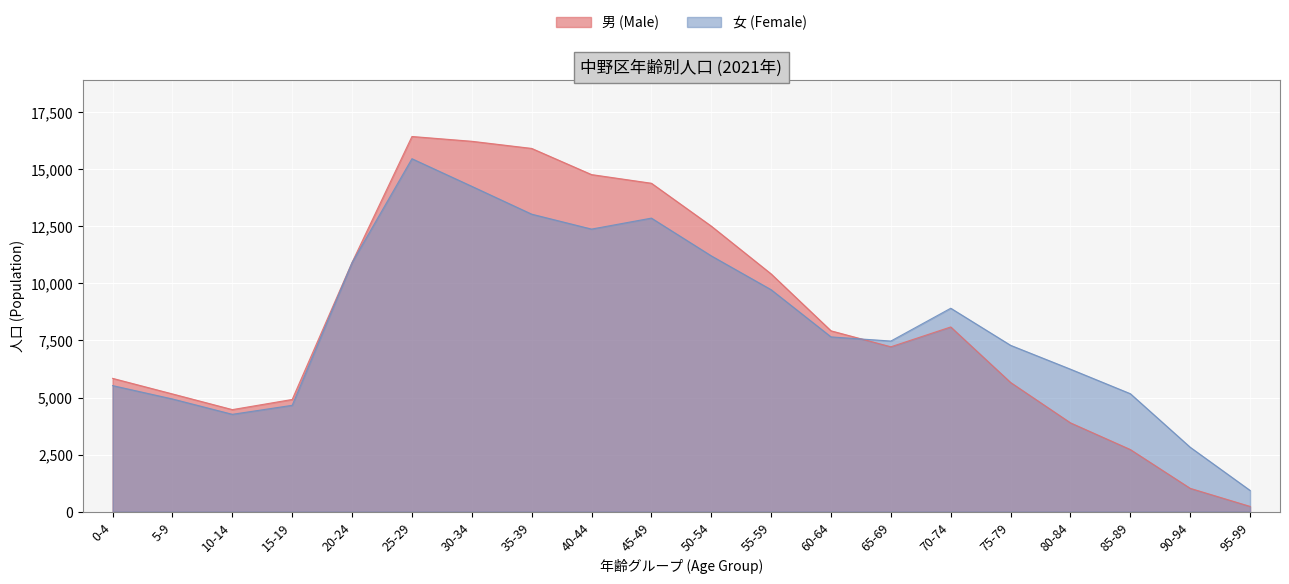

What is the spread (max minus min) of values at 50-54?

1303